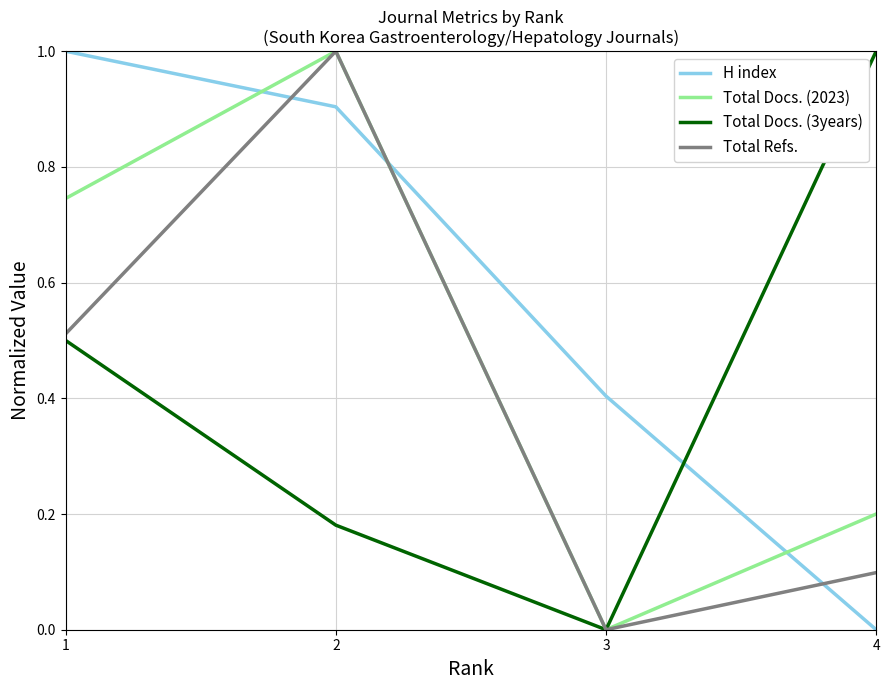

True or false: Total Docs. (3years) has more than 2 points higher than both neighbors.

False